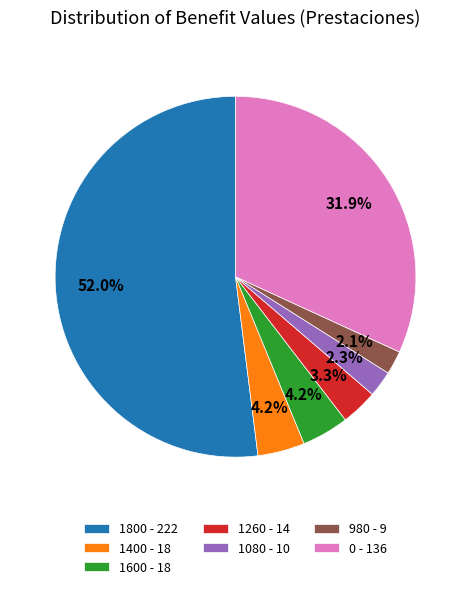

Which slice is the largest?

1800 - 222